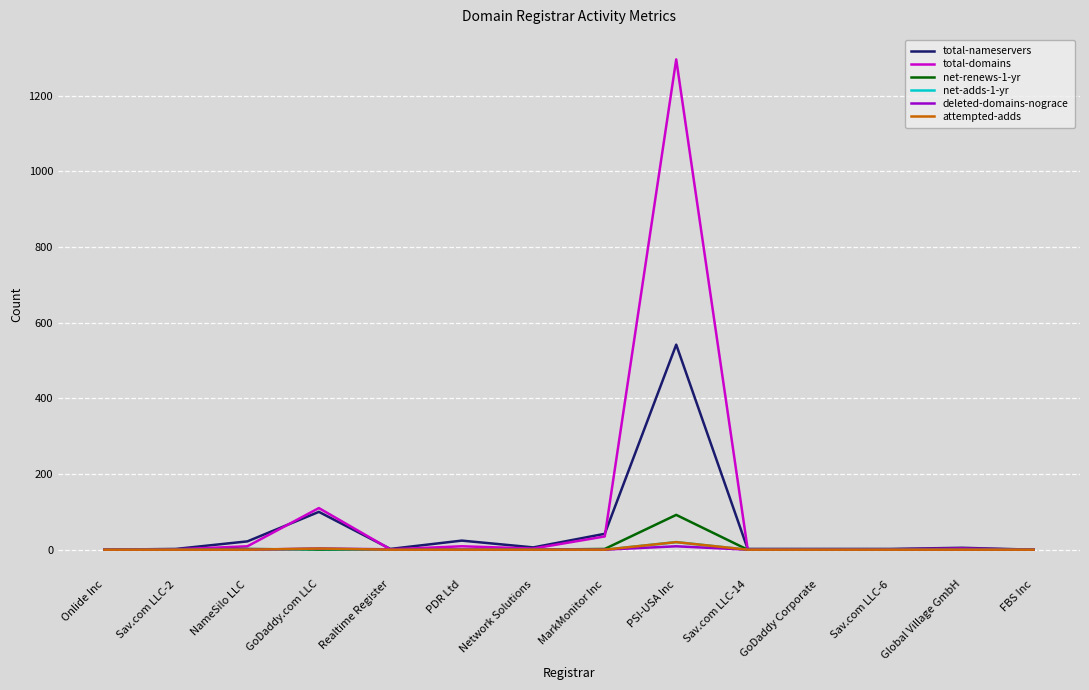

What is the maximum value shown in the chart?

1296